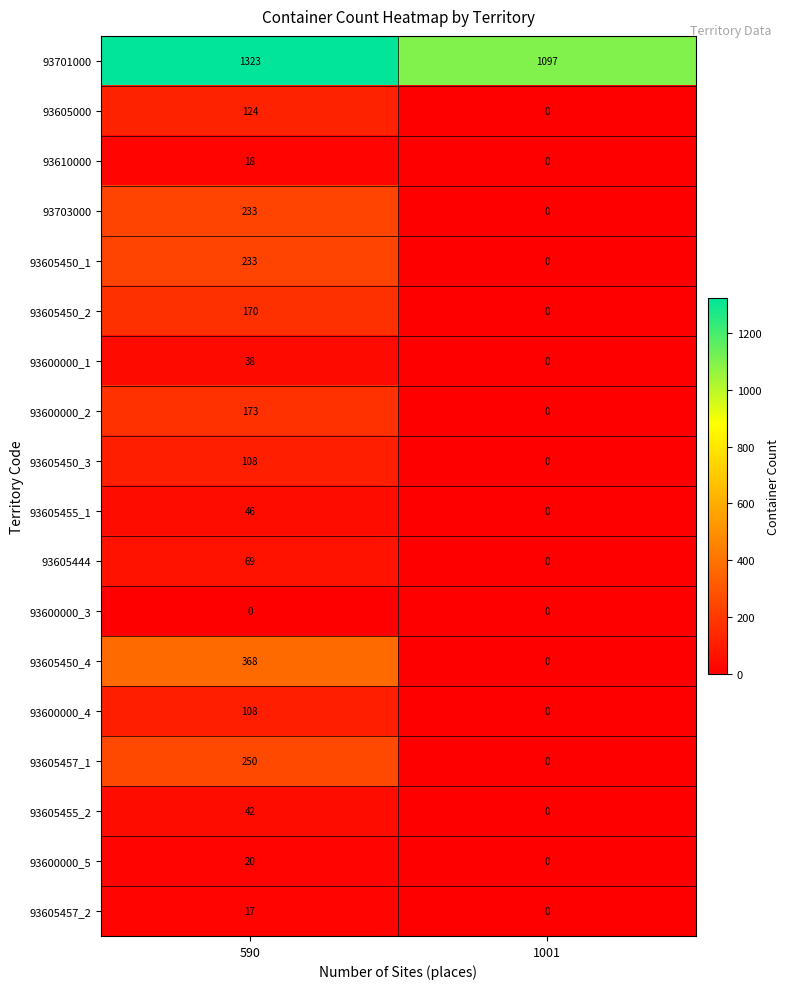

Which category has the highest value in the 93605000 series?

590